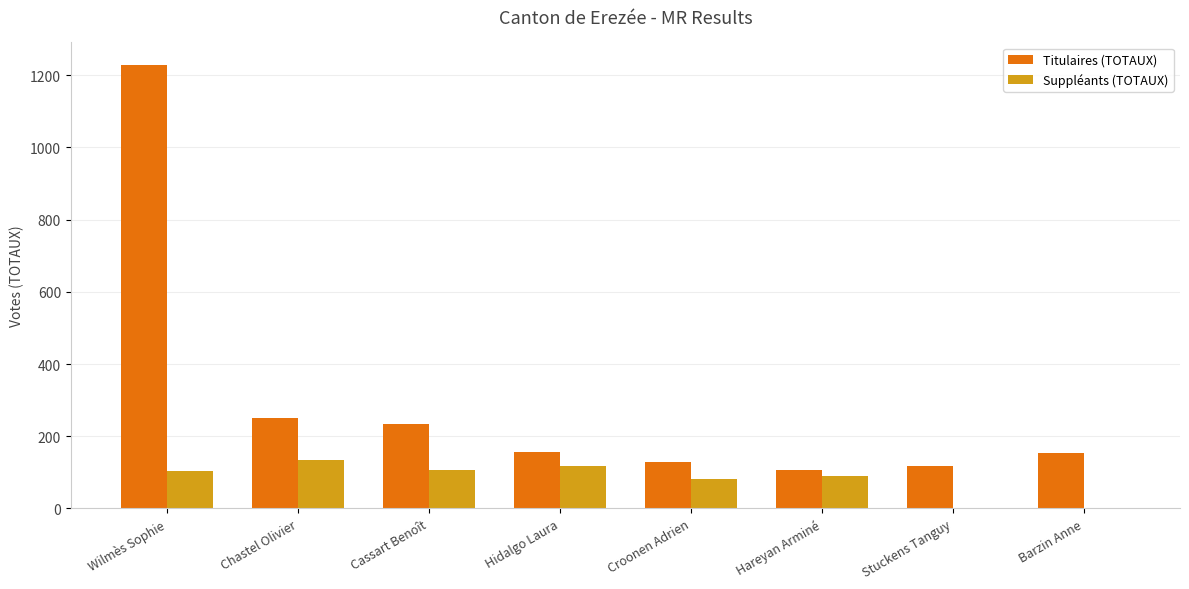

Which series has the largest total across all categories?

Titulaires (TOTAUX)